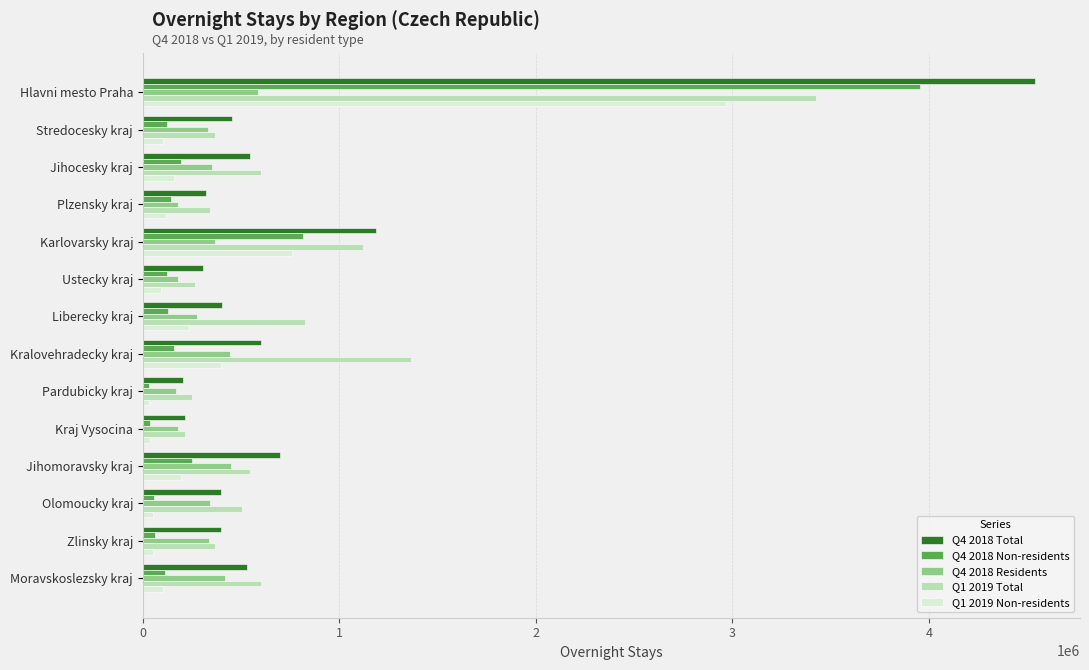

Which category has the highest value in the Q1 2019 Total series?

Hlavni mesto Praha